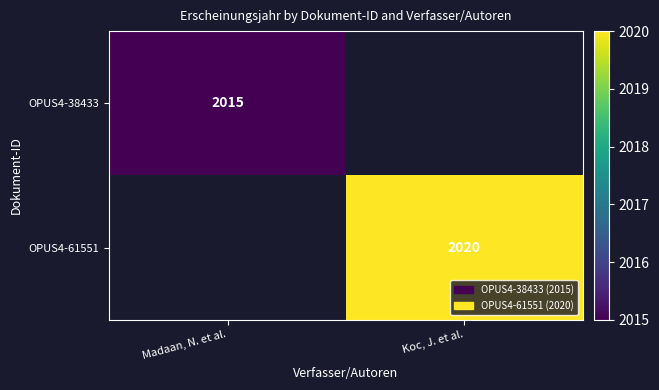

Is it true that OPUS4-61551 equals 2675.3 at Koc, J. et al.?

False